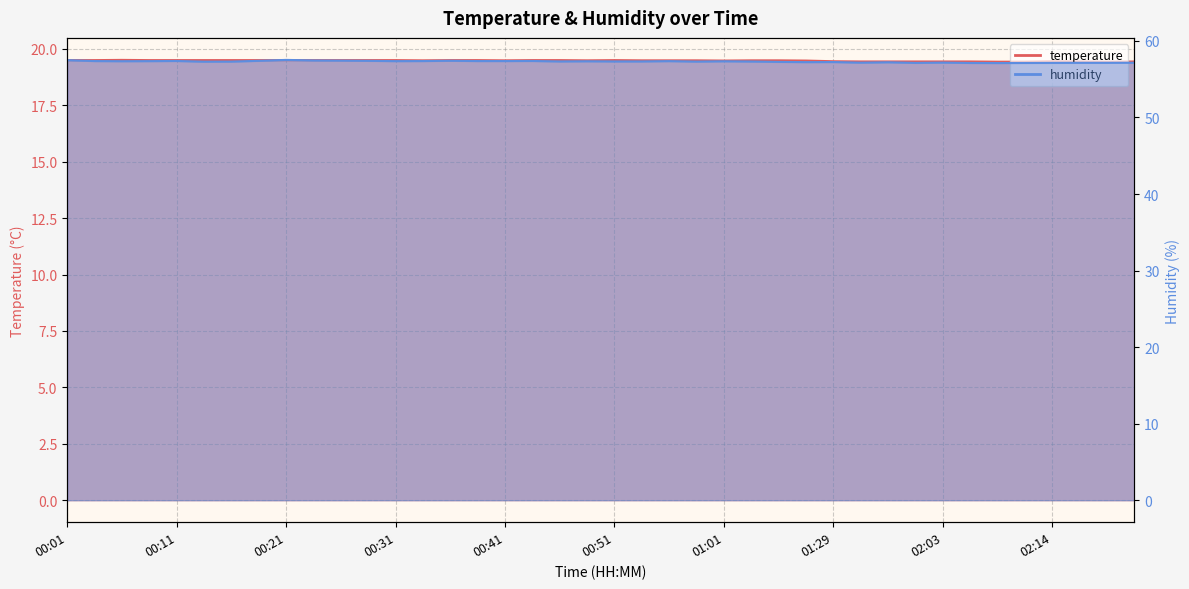

How many humidity values are between 57 and 58?

40